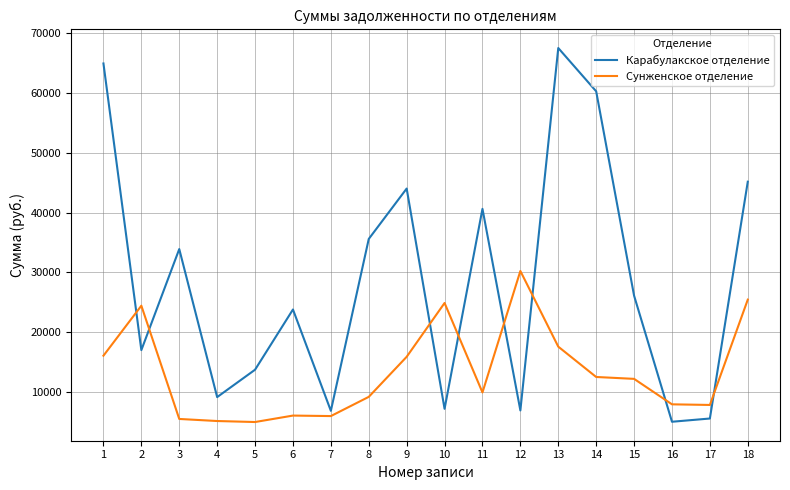

How many lines are shown in the chart?

2